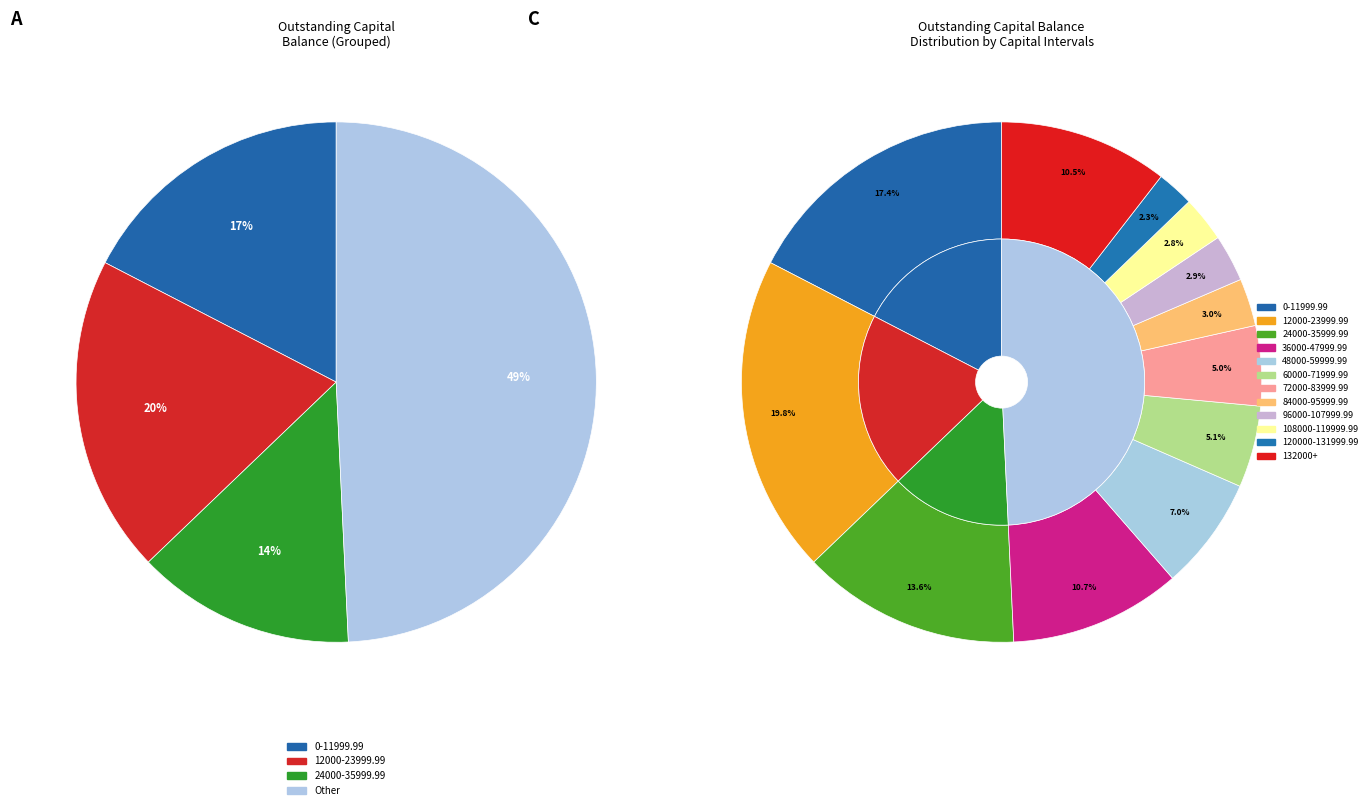

Is it true that 48000-59999.99 is 7% of the pie?

True